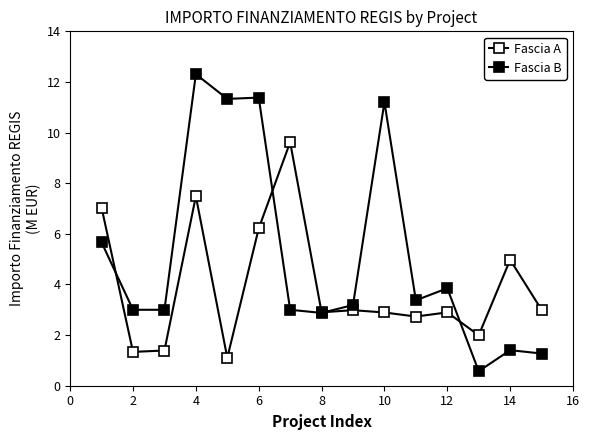

How many data points does each series have?

15